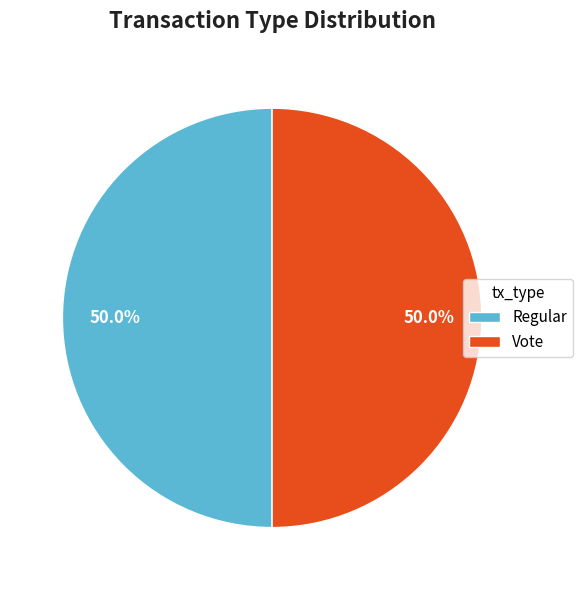

To the nearest percent, what percentage of the pie is Vote?

50%